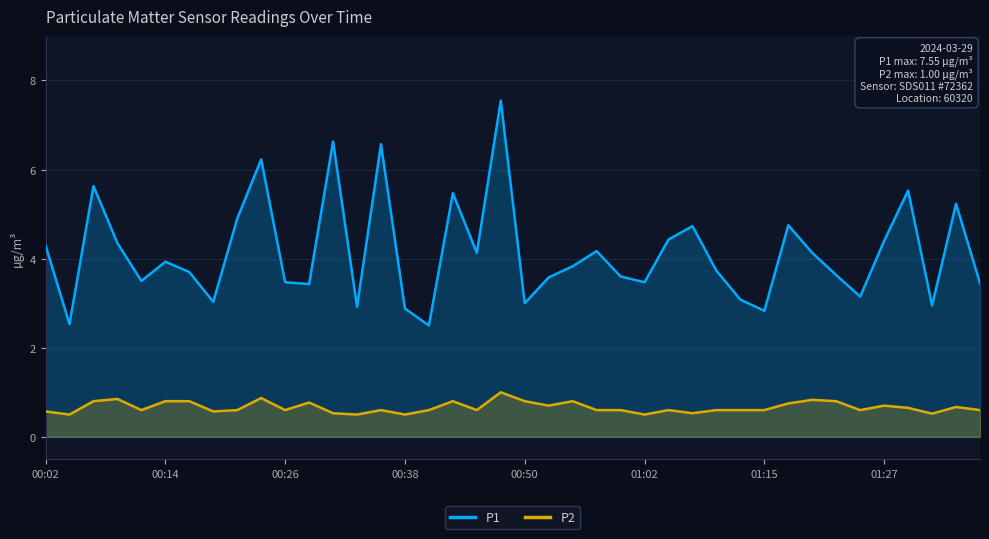

True or false: P2 has a value of 0.4 at 23.

False